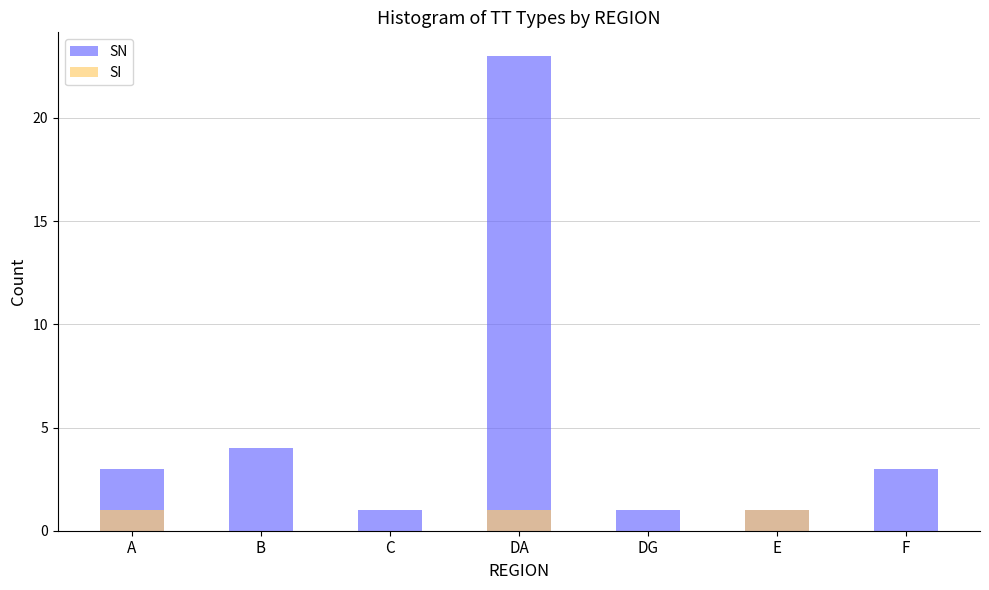

Rank the categories by SN value from highest to lowest.

DA, B, A, F, C, DG, E